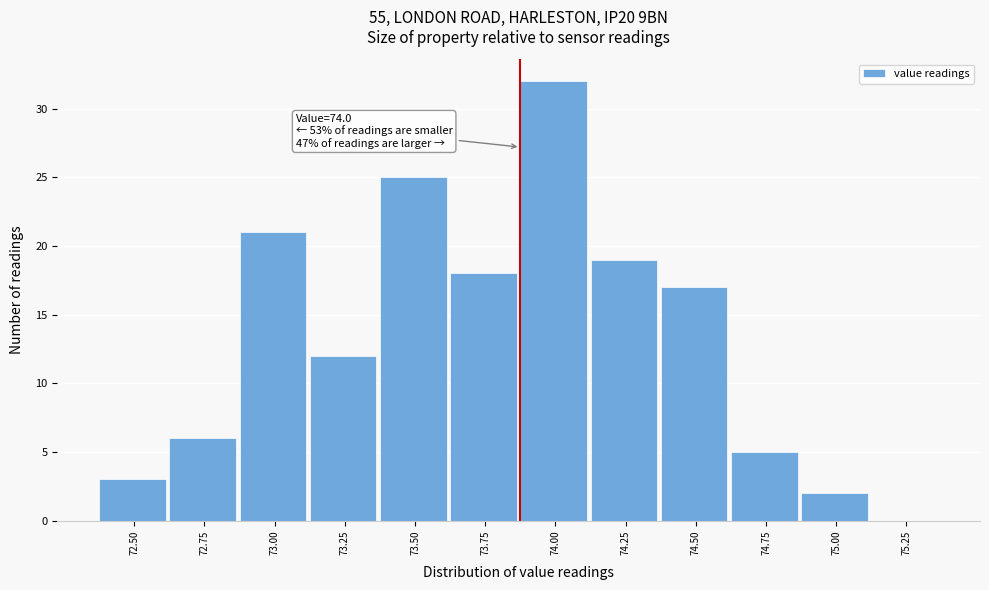

Reading left to right, extract all data points from this chart.

72.50=3	72.75=6	73.00=21	73.25=12	73.50=25	73.75=18	74.00=32	74.25=19	74.50=17	74.75=5	75.00=2	75.25=0